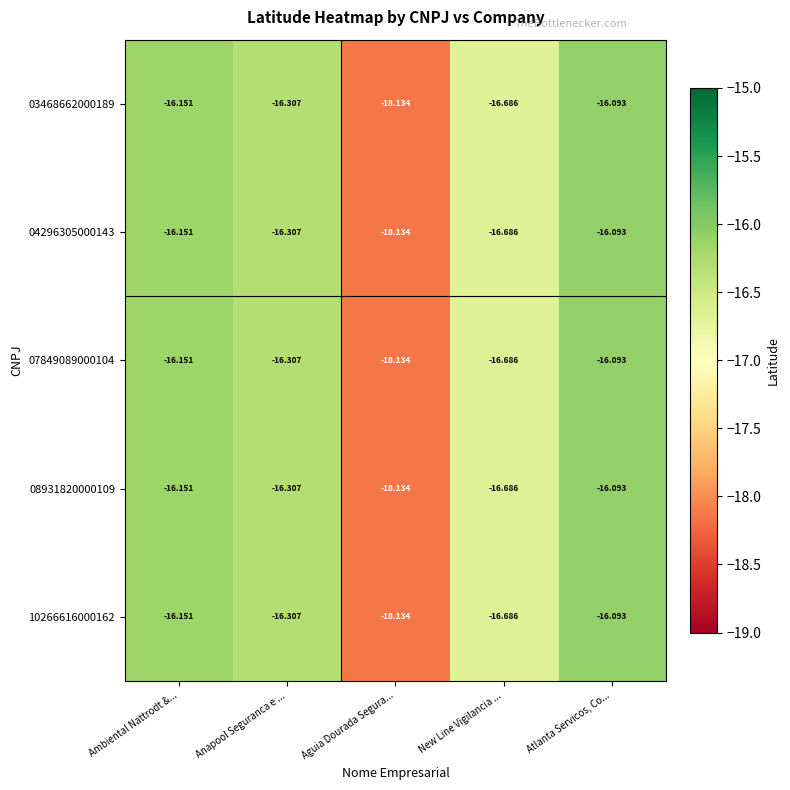

How many categories are shown in the chart?

5